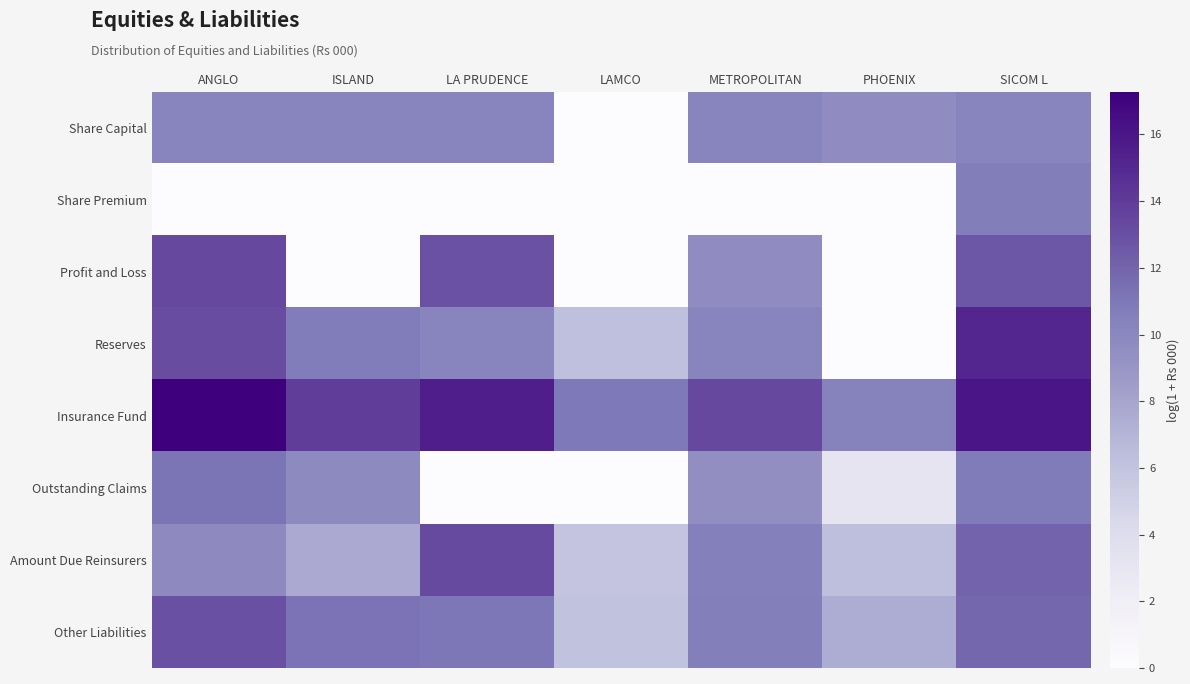

How many categories are shown in the chart?

7